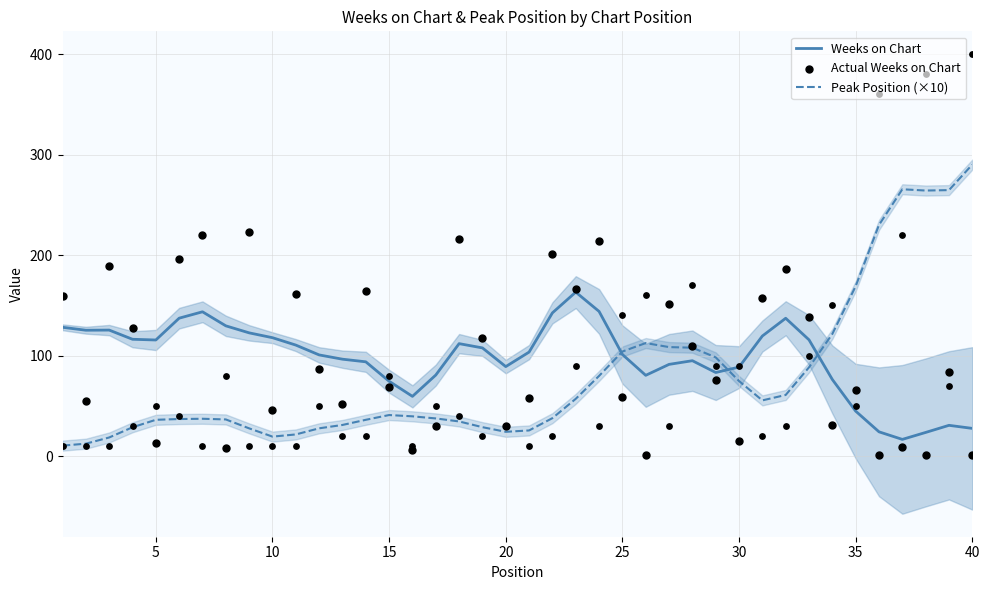

Which series has the widest spread of Y values?

Peak Position (×10)